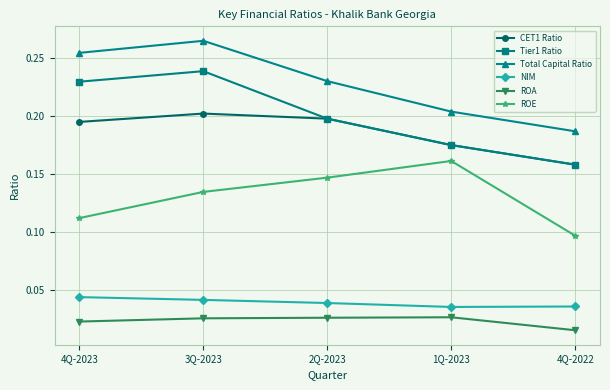

Where is the first local maximum for ROE?

1Q-2023